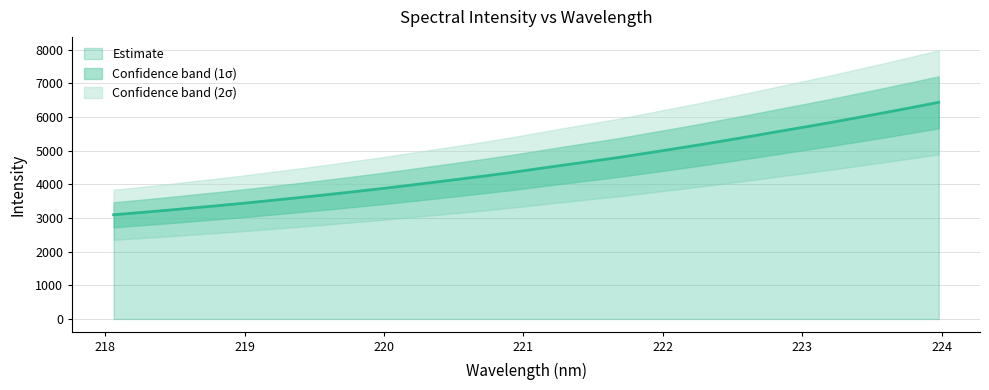

What is the maximum value shown in the chart?

6438.2